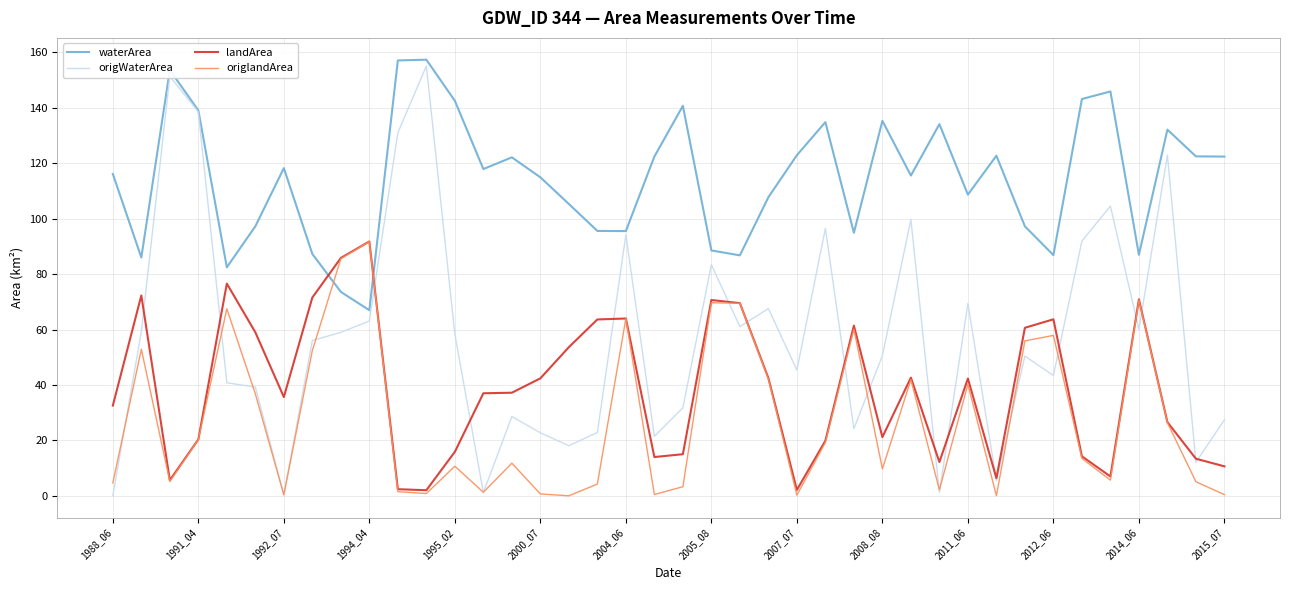

How many interior local valleys does the origlandArea series have?

11